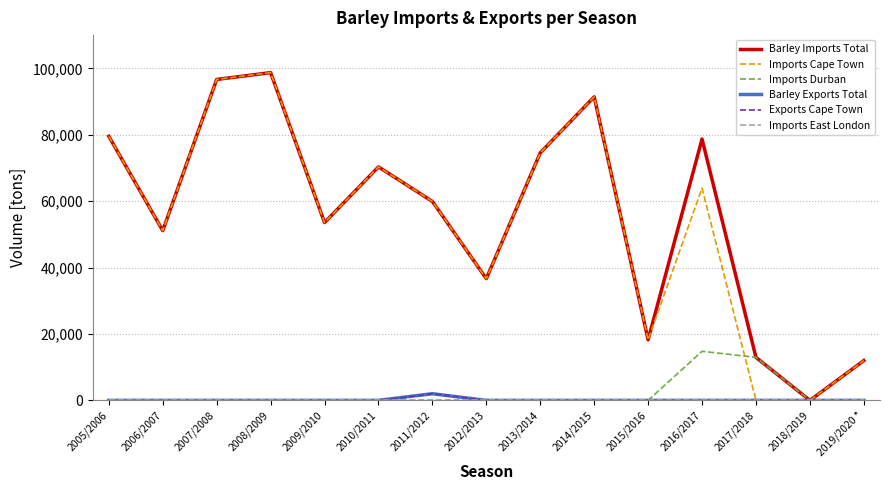

Between 2019/2020 * and 2012/2013, which is larger?

2012/2013